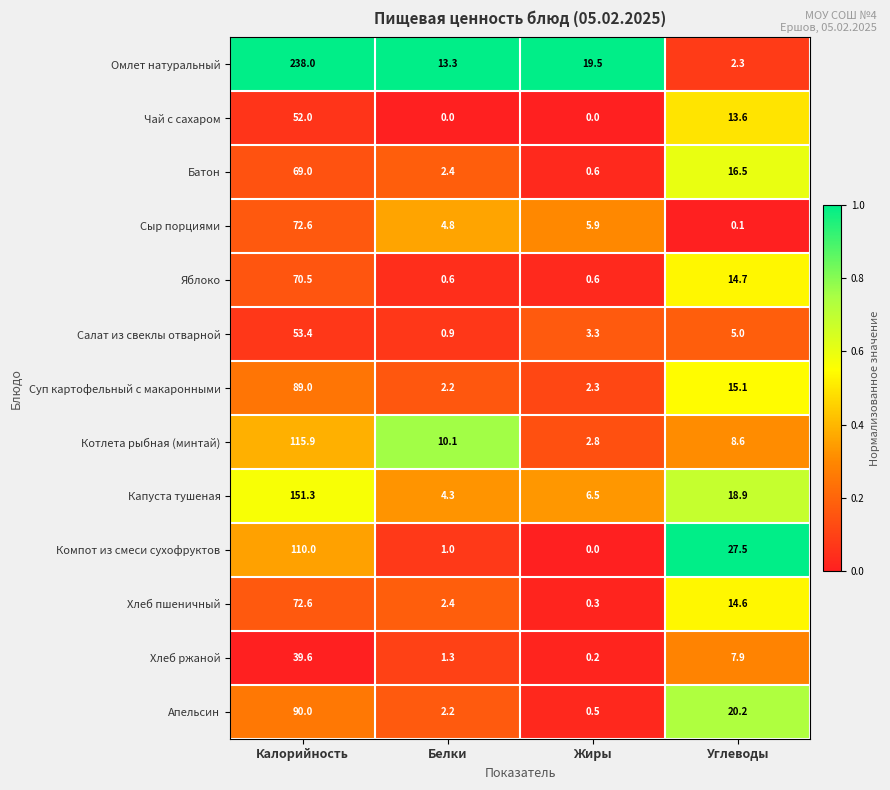

What is the sum of all Батон values?

88.5